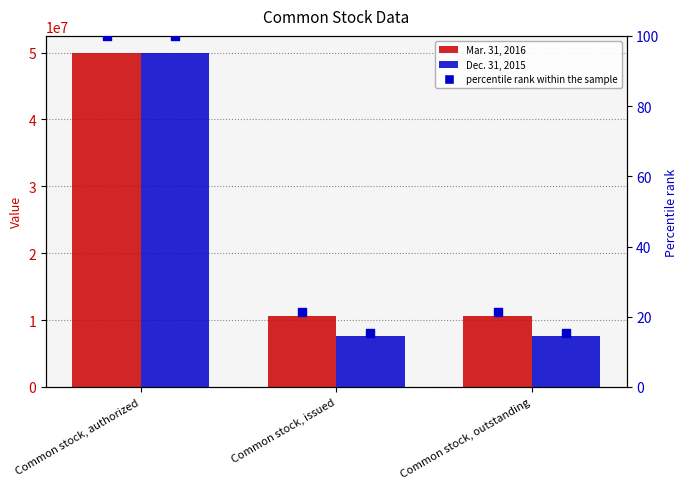

Which series contains the highest Y value?

Mar. 31, 2016